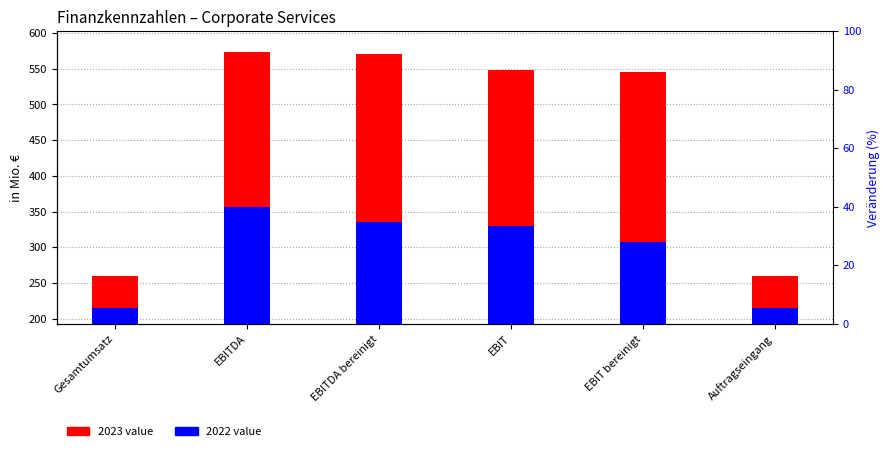

What value does the data have at Auftragseingang?

44.6